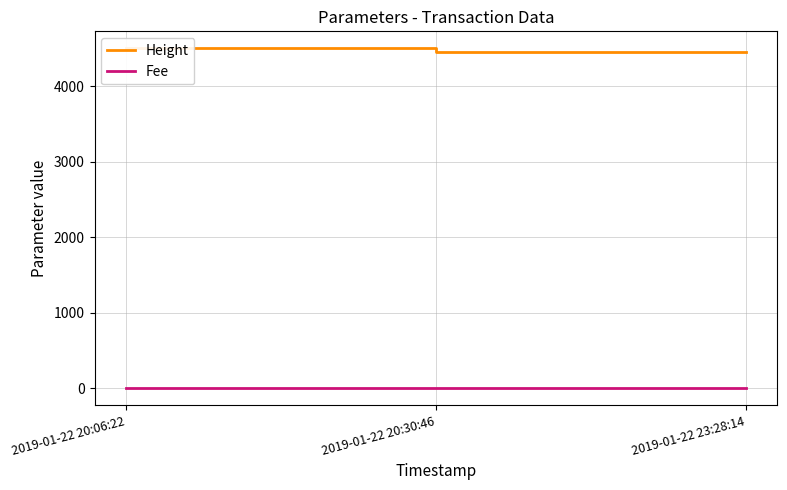

Does the chart display data point markers on the line(s)?

No